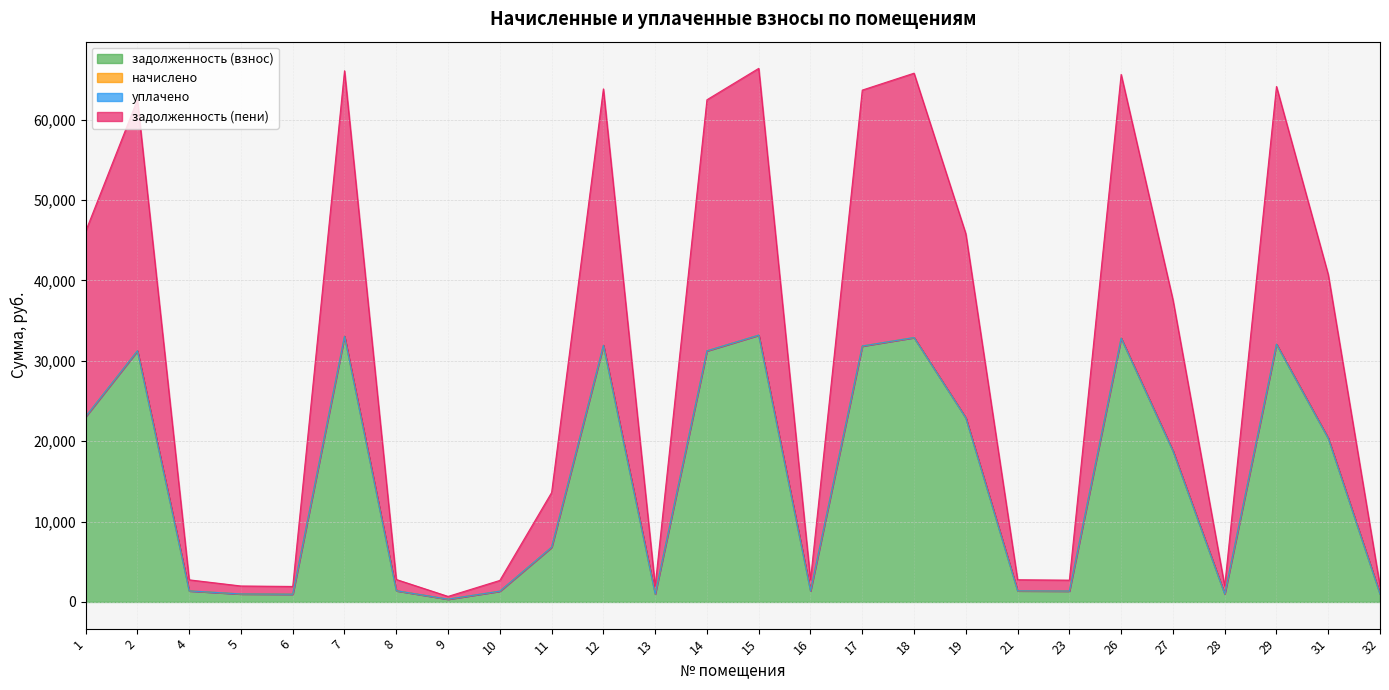

The задолженность (пени) series shows 12337.4 at 12. True or false?

False